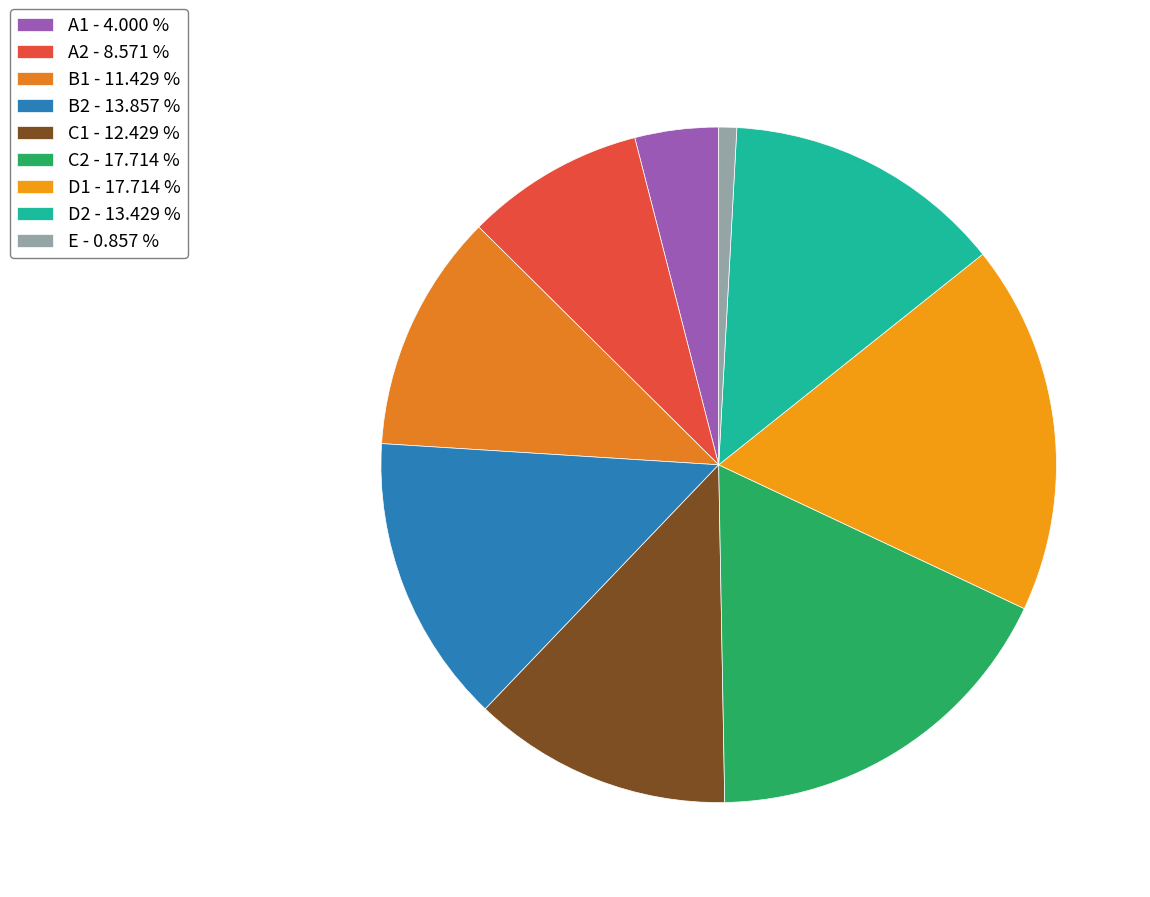

To the nearest percent, what is the difference between the largest and smallest slice percentages?

17%